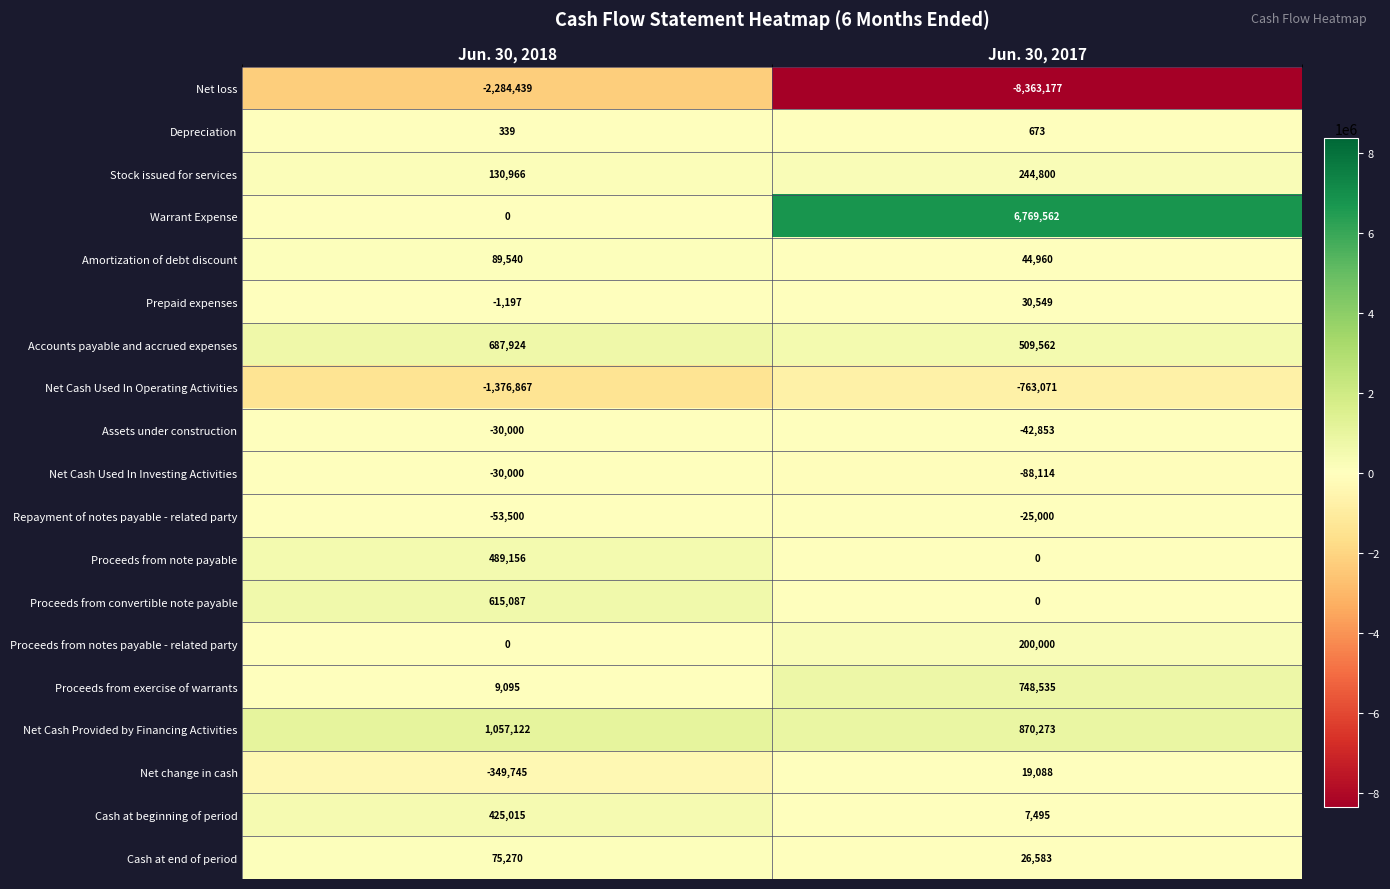

Rank the categories by Net change in cash value from highest to lowest.

Jun. 30, 2017, Jun. 30, 2018